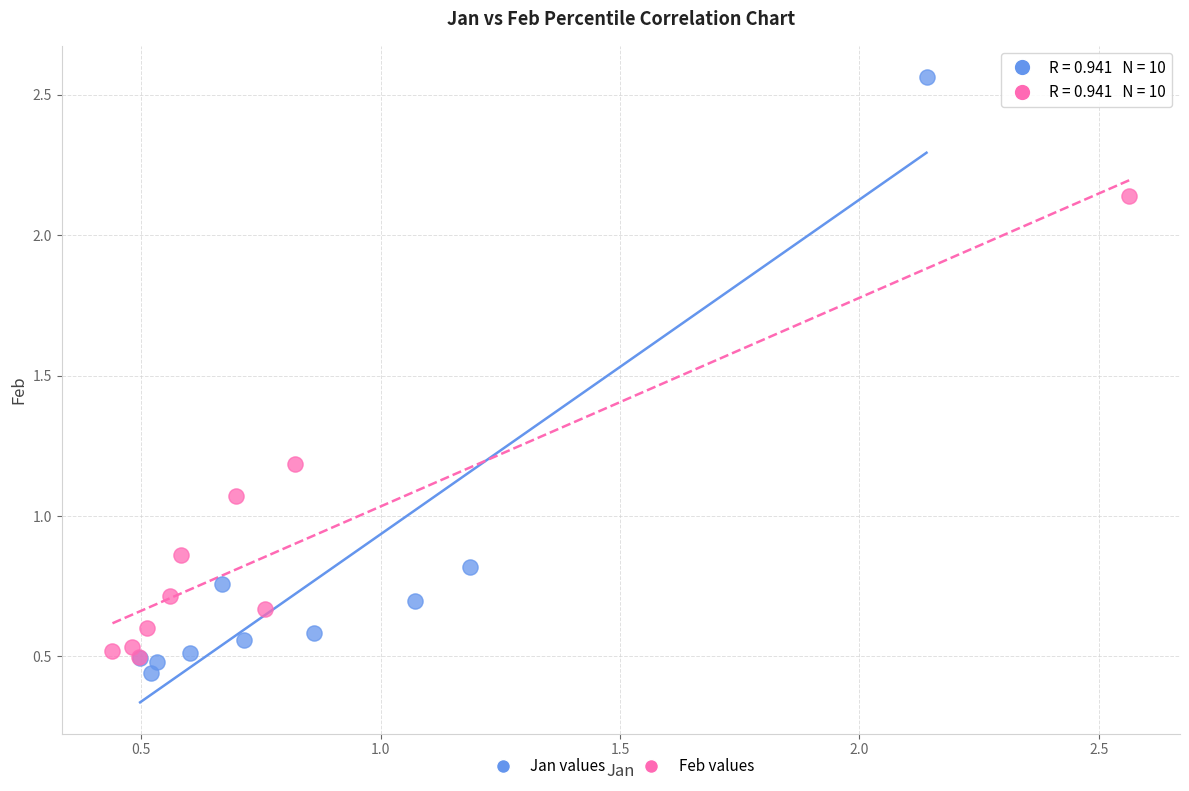

Which series contains the highest Y value?

Jan values